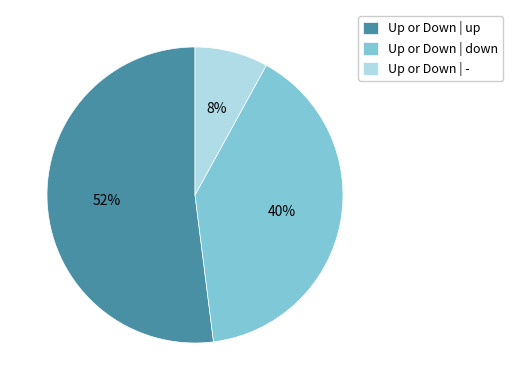

Rank the categories by value from highest to lowest.

Up or Down | up, Up or Down | down, Up or Down | -